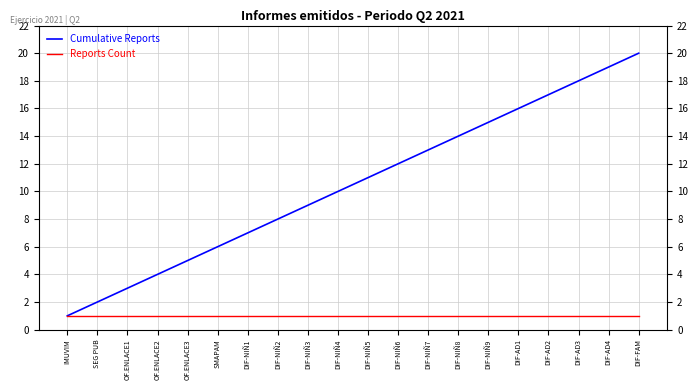

The Cumulative Reports series shows 4 at DIF-NIÑ5. True or false?

False